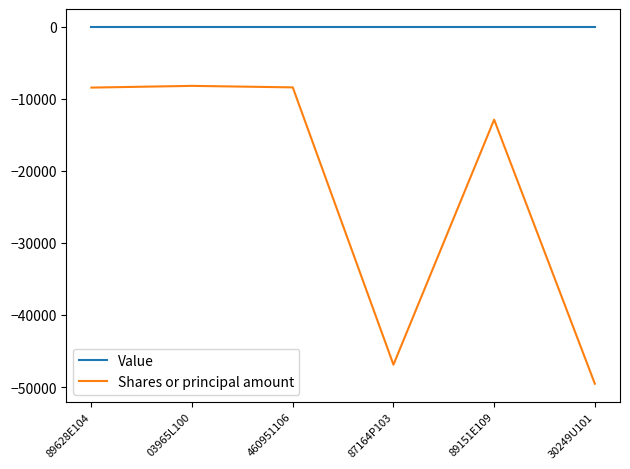

List the series in order of their peak value, highest first.

Value, Shares or principal amount